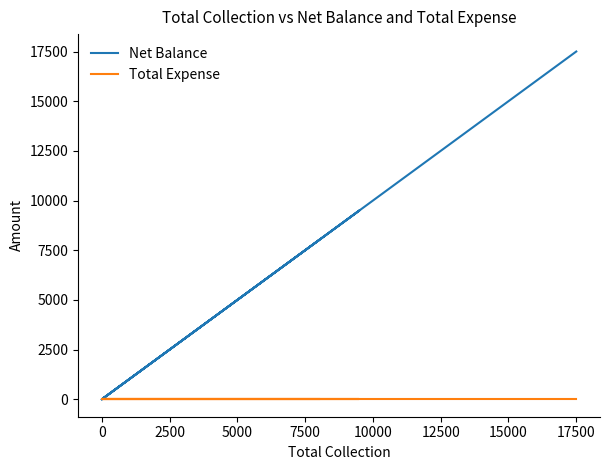

What is the label of the 5th point from the left?

7500